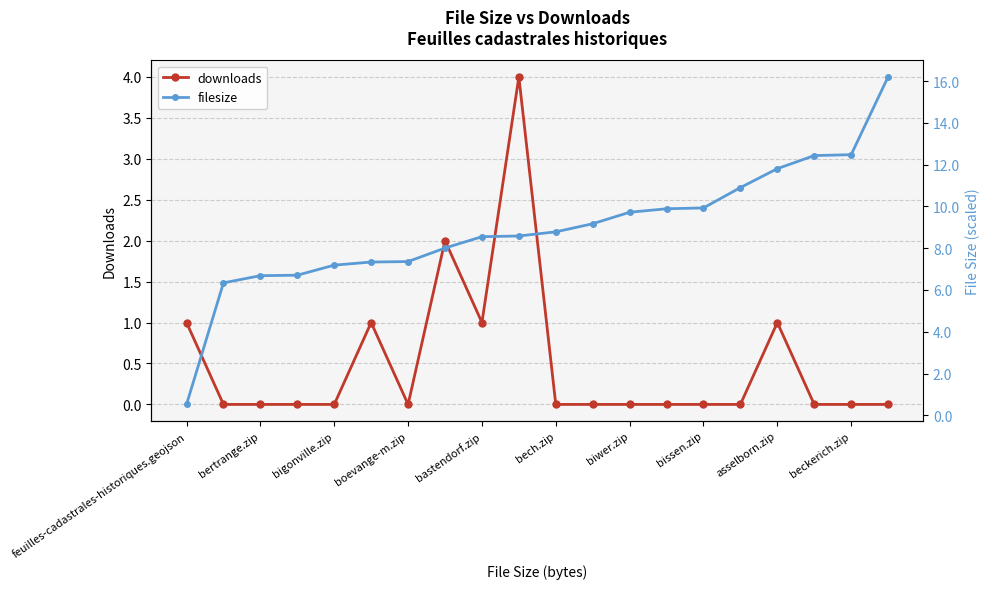

Which series has the widest spread of values?

filesize